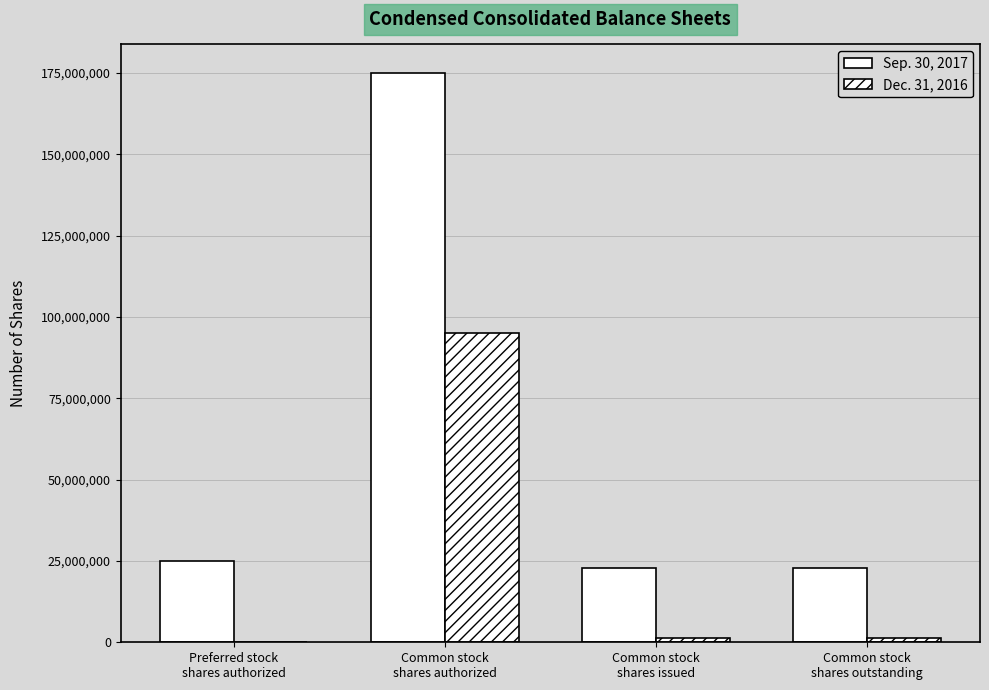

How many distinct data groups are displayed?

2